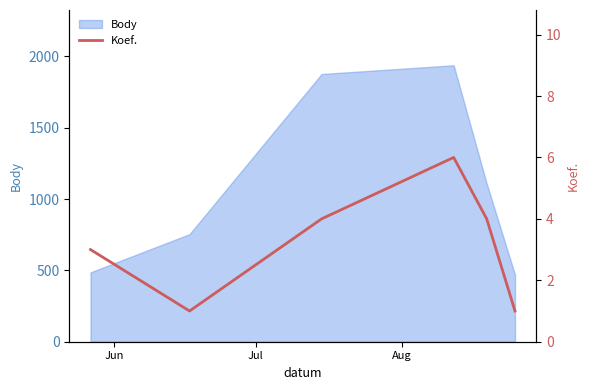

What is the lowest value of the Body series?

469